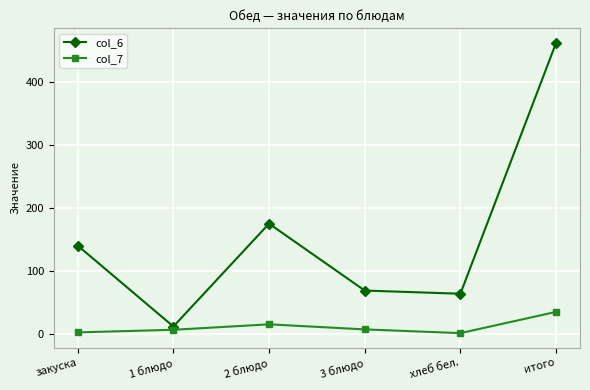

Rank the series by their average value, from lowest to highest.

col_7, col_6